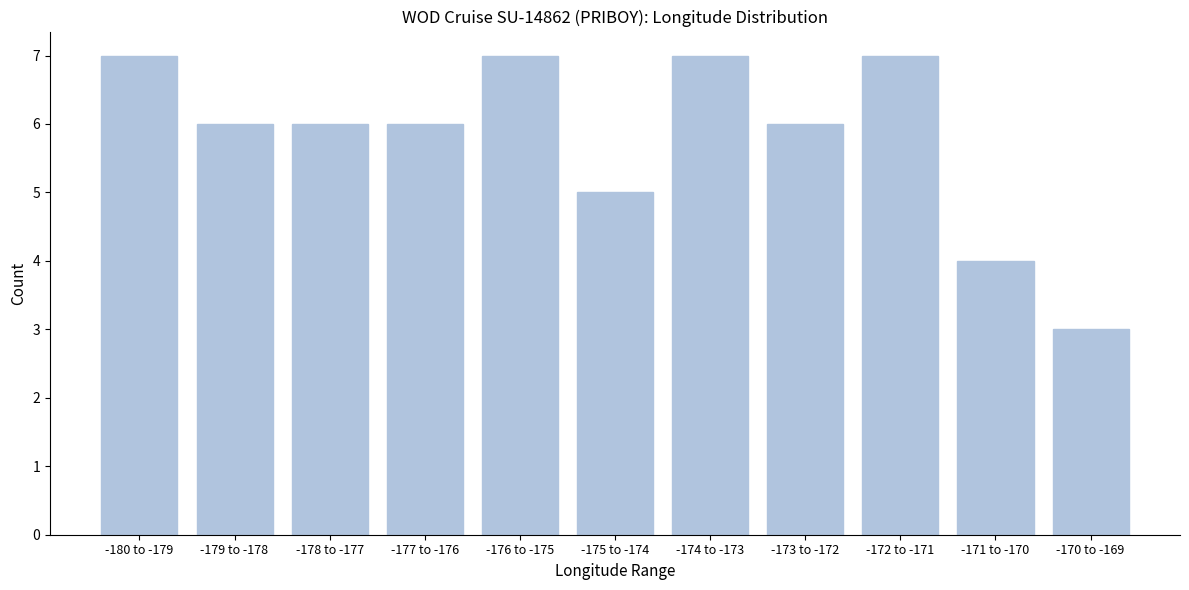

Reading left to right, what are all the values shown in this chart?

7	6	6	6	7	5	7	6	7	4	3